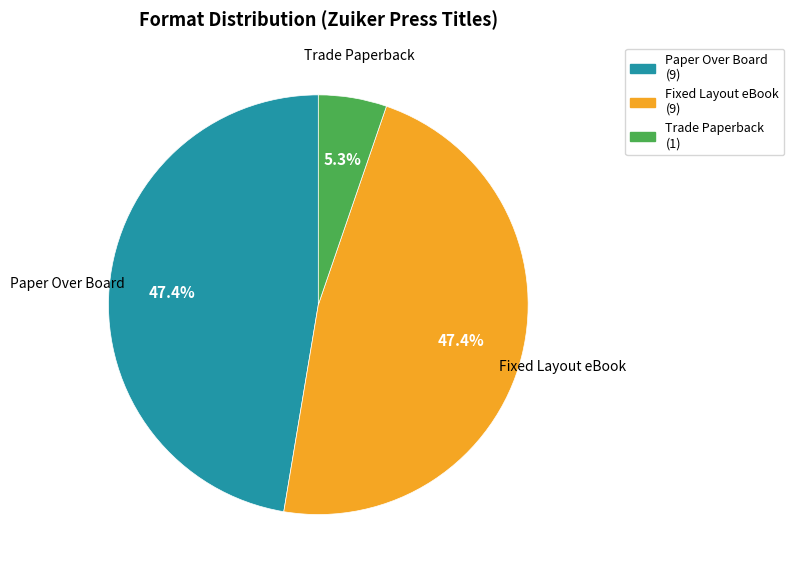

Does Paper Over Board account for over 50% of the chart?

No